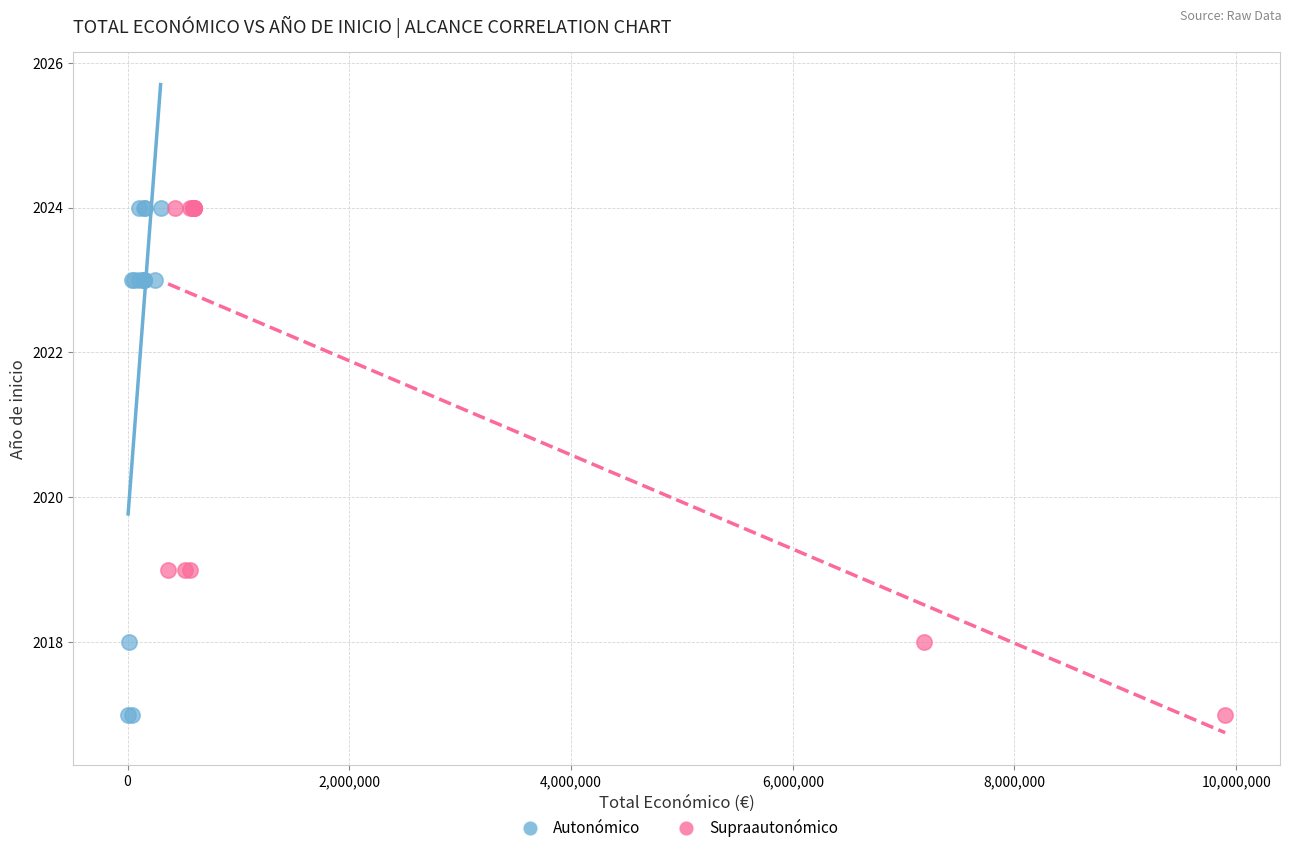

What are all the series names shown in the legend?

Autonómico, Supraautonómico